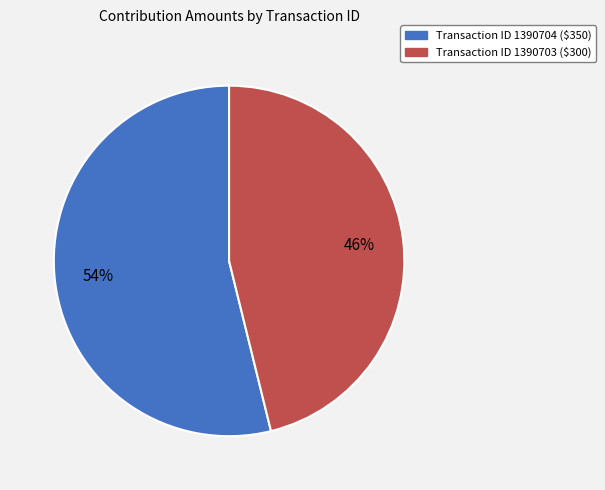

Is there any slice that represents more than half of the pie?

Yes